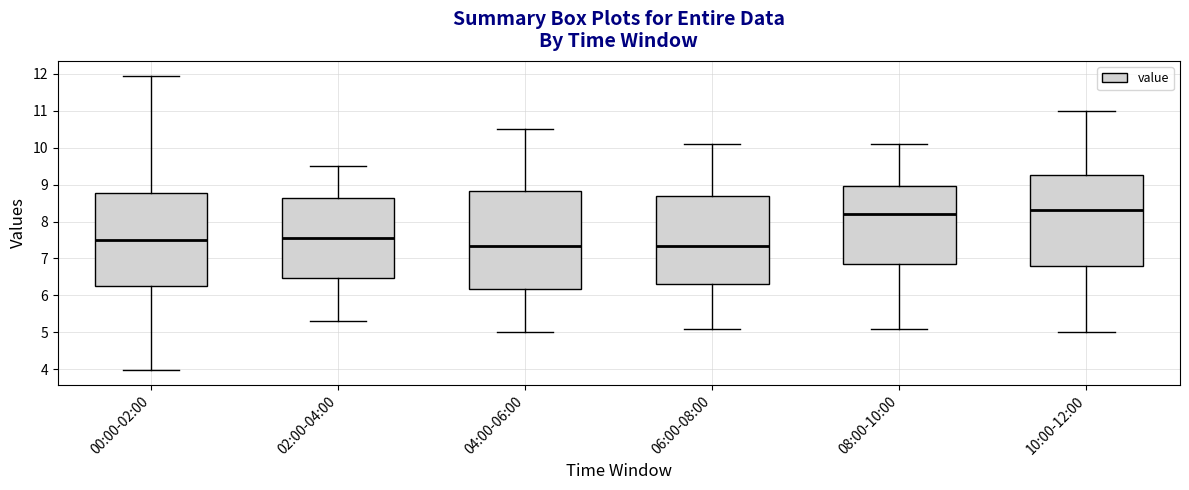

Reading left to right, transcribe this box plot: for each box, give where its median line is, the range the box spans, and where its two whiskers end, as read against the y-axis. The values are not printed on the chart, so give them approximately, as read against the axis.

00:00-02:00: median 7.5, box 6.2 to 8.8, whiskers 4.0 to 12.0
02:00-04:00: median 7.6, box 6.5 to 8.6, whiskers 5.3 to 9.5
04:00-06:00: median 7.4, box 6.2 to 8.8, whiskers 5.0 to 10.5
06:00-08:00: median 7.4, box 6.3 to 8.7, whiskers 5.1 to 10.1
08:00-10:00: median 8.2, box 6.9 to 9.0, whiskers 5.1 to 10.1
10:00-12:00: median 8.3, box 6.8 to 9.3, whiskers 5.0 to 11.0